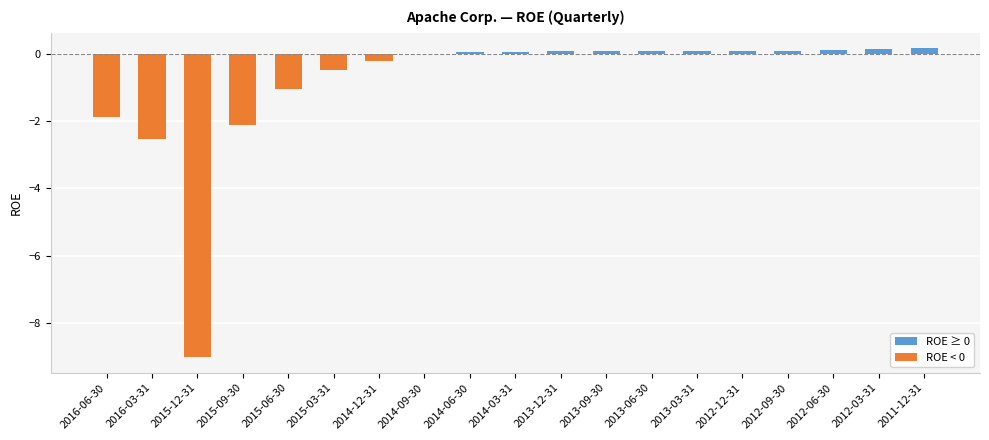

Count the number of categories in the chart.

19